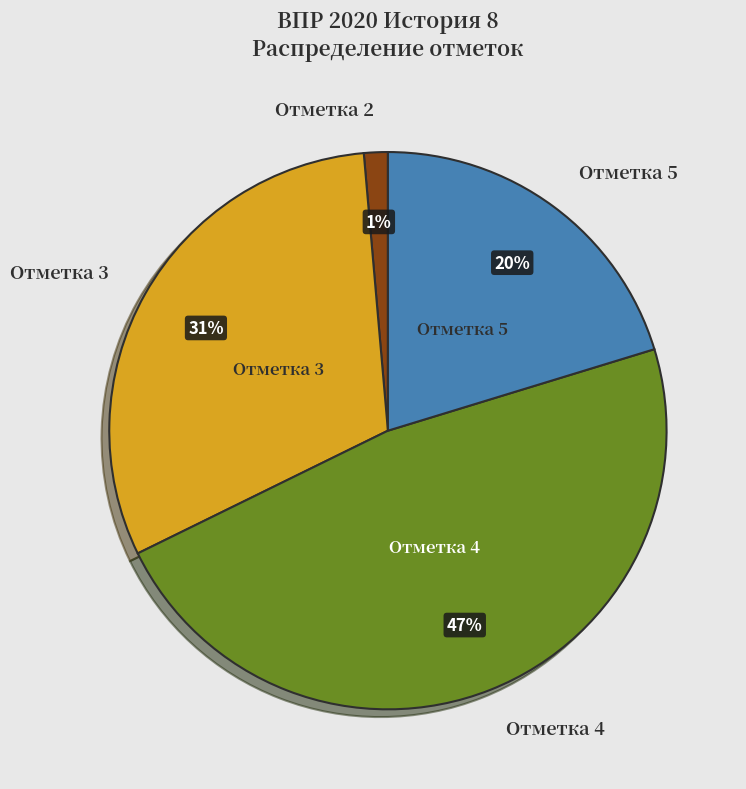

Does any single category account for the majority?

No